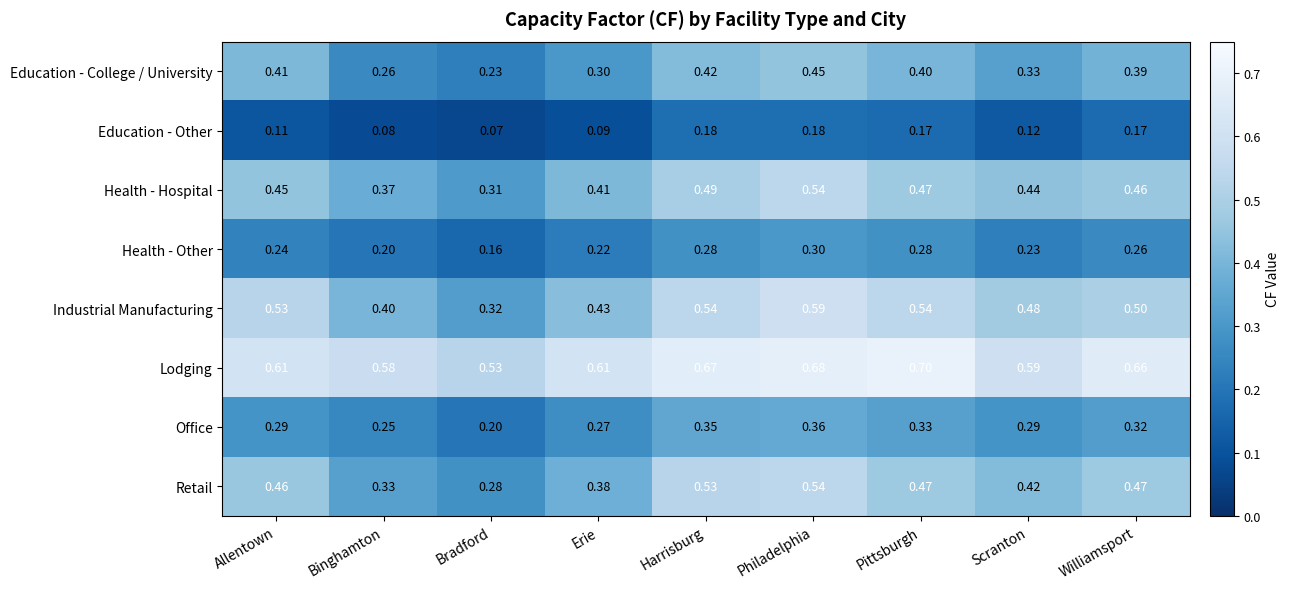

At which label does Retail reach its peak?

Philadelphia